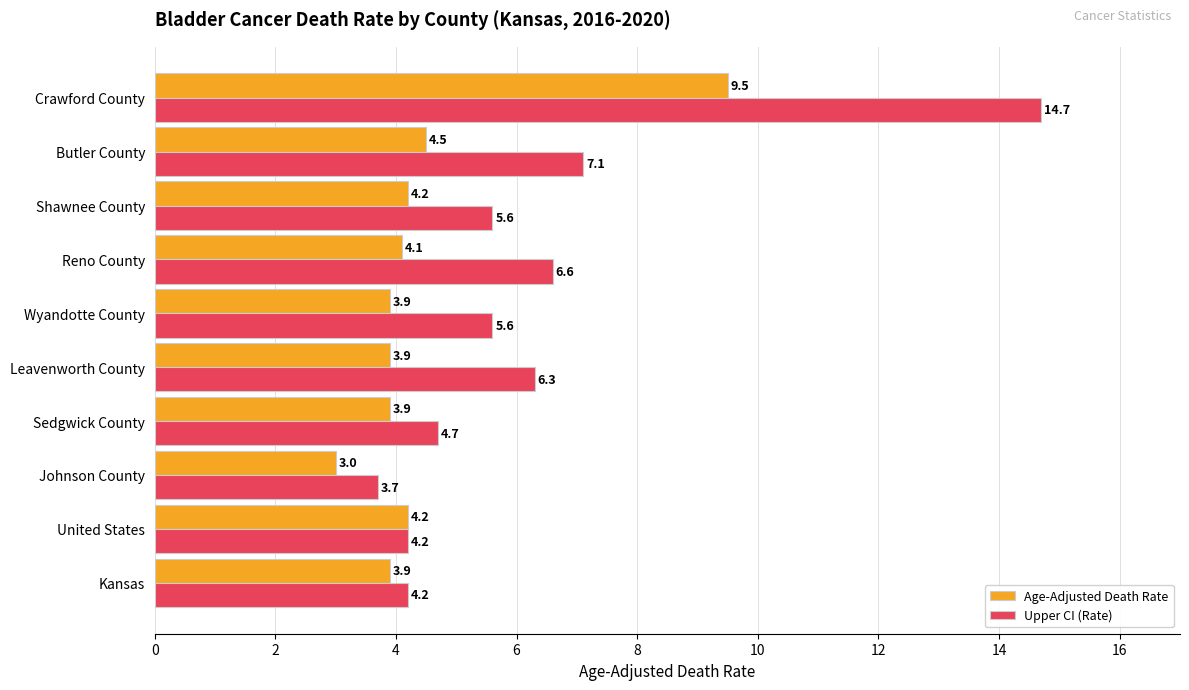

Rank the series by their maximum value, from highest to lowest.

Upper CI (Rate), Age-Adjusted Death Rate